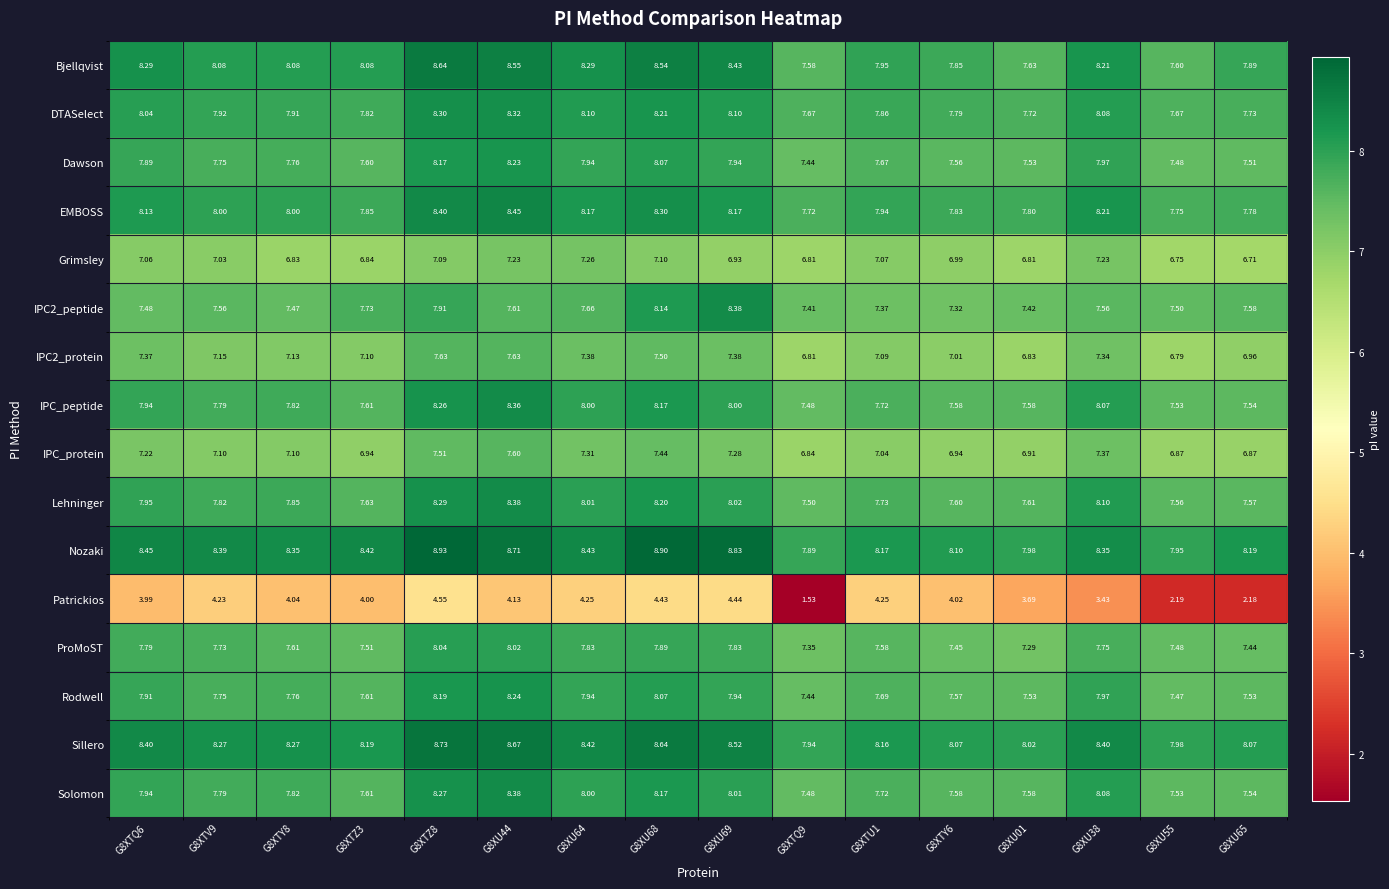

Which series has the largest range (max minus min)?

Patrickios